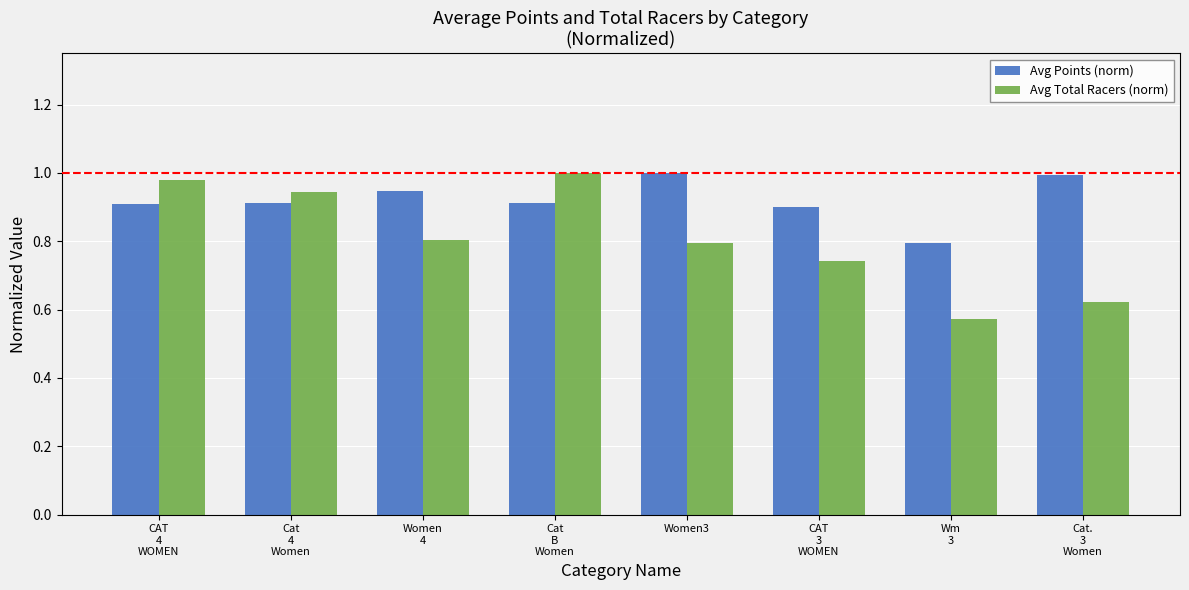

What is the difference between the maximum and second lowest values in the Avg Total Racers (norm) series?

0.4